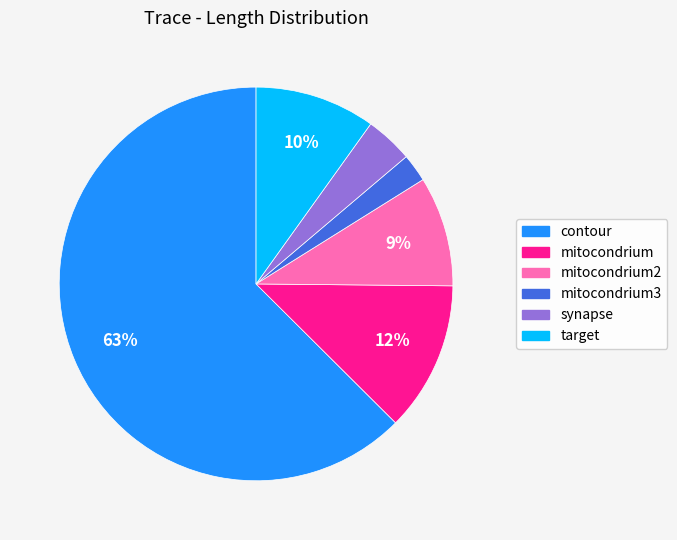

How many segments does this pie chart have?

6